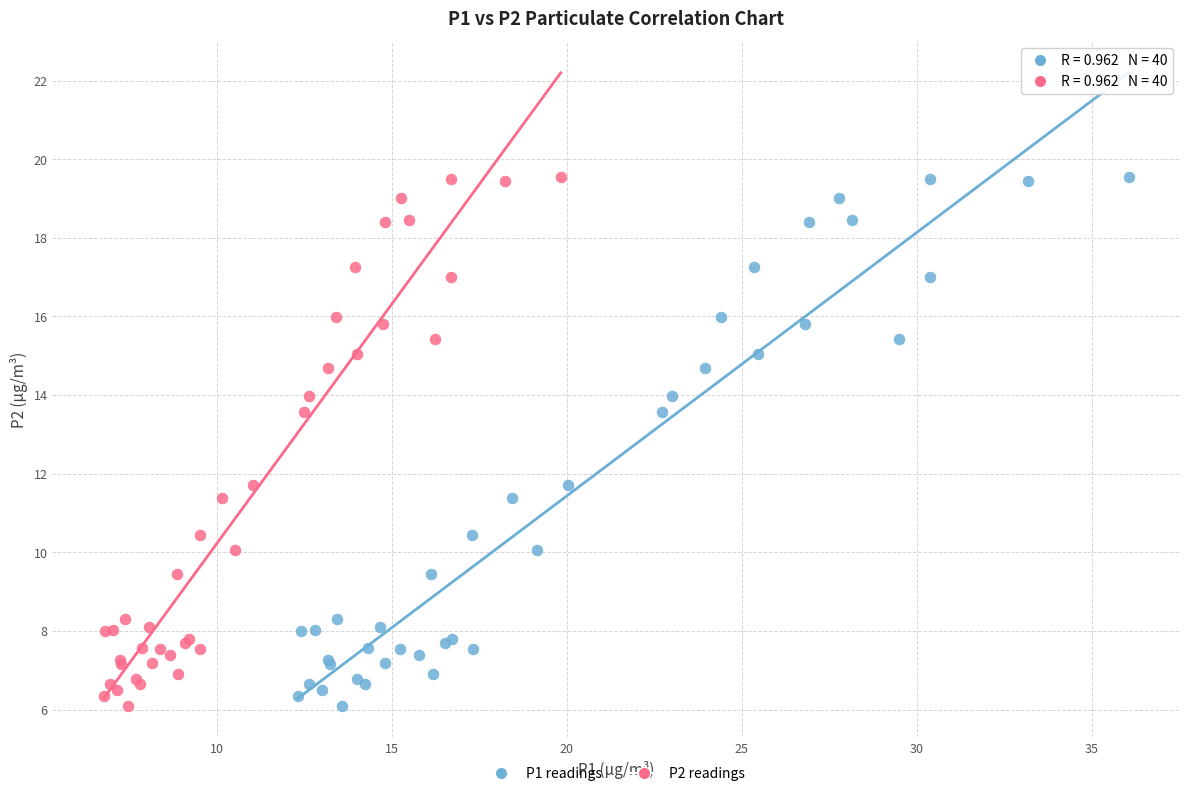

What are all the series names shown in the legend?

P1 readings, P2 readings